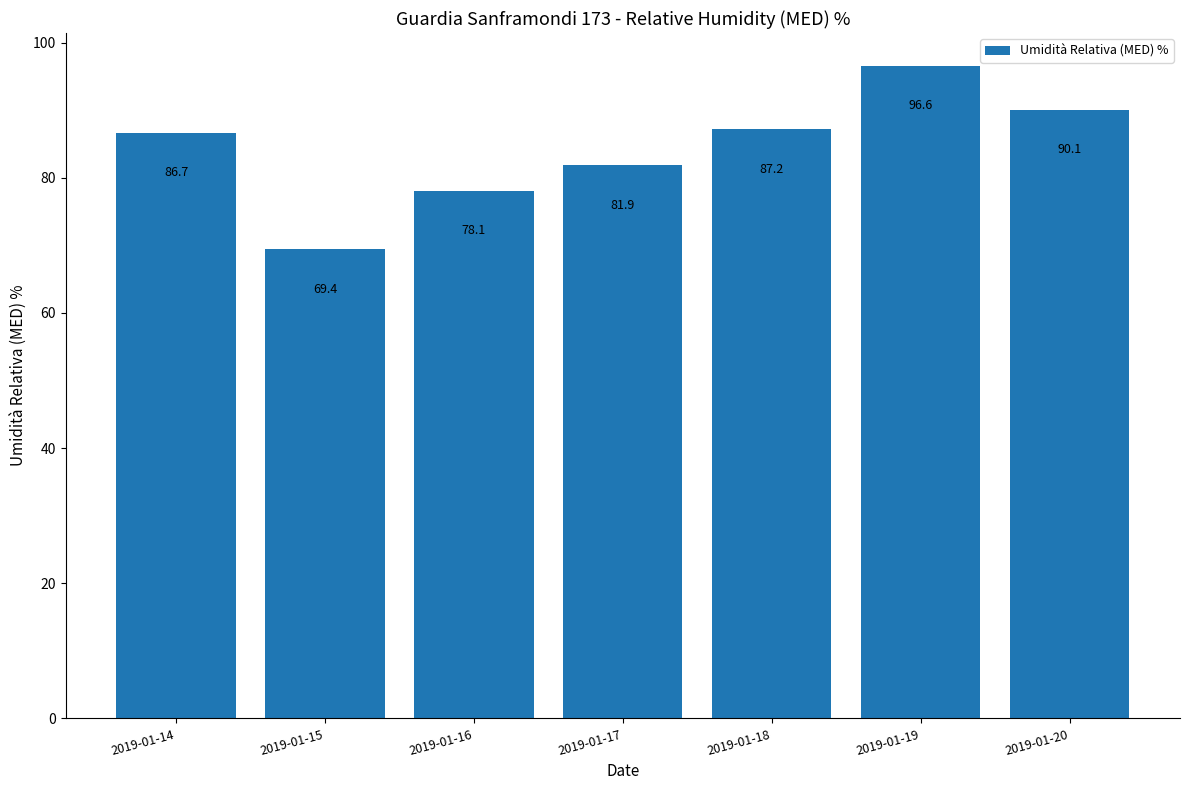

At which category does the chart reach its peak across all series?

2019-01-19